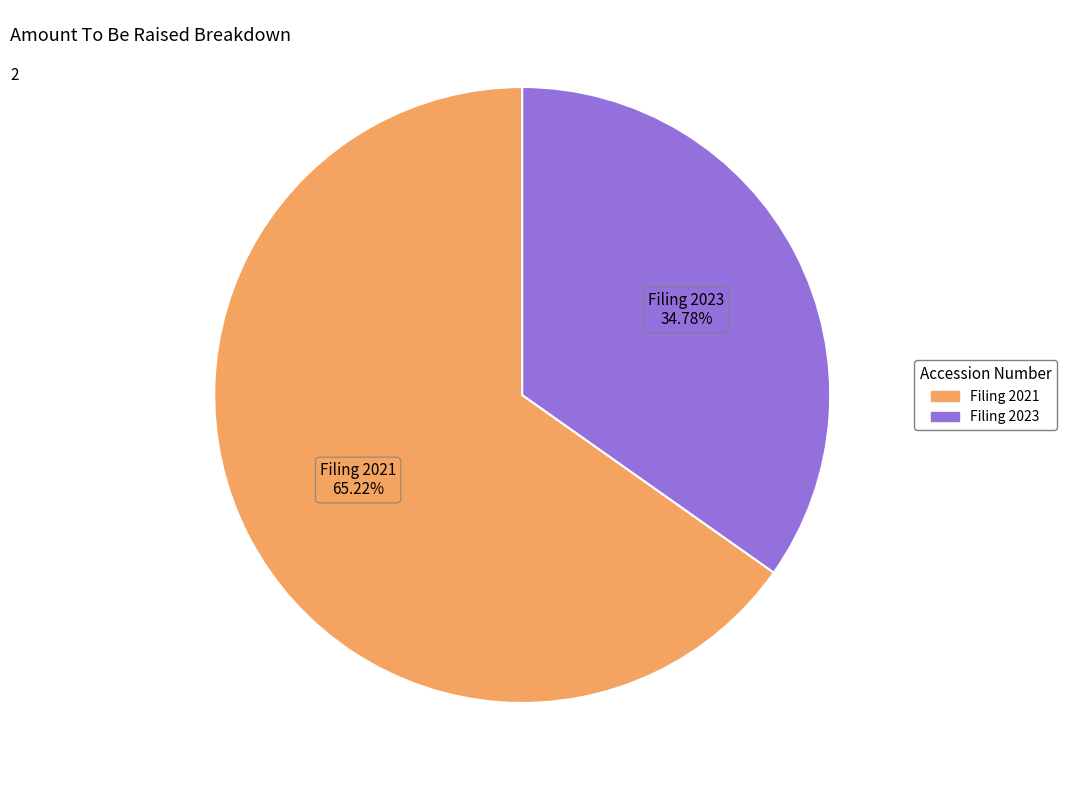

What is the ratio of the value at Filing 2021 to the value at Filing 2023?

1.9